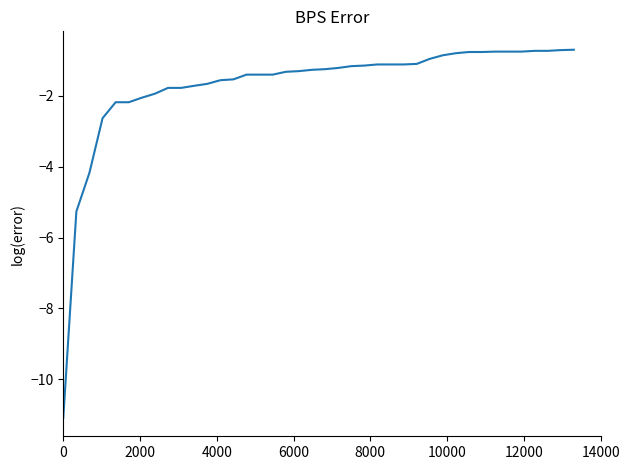

How many lines are shown in the chart?

1